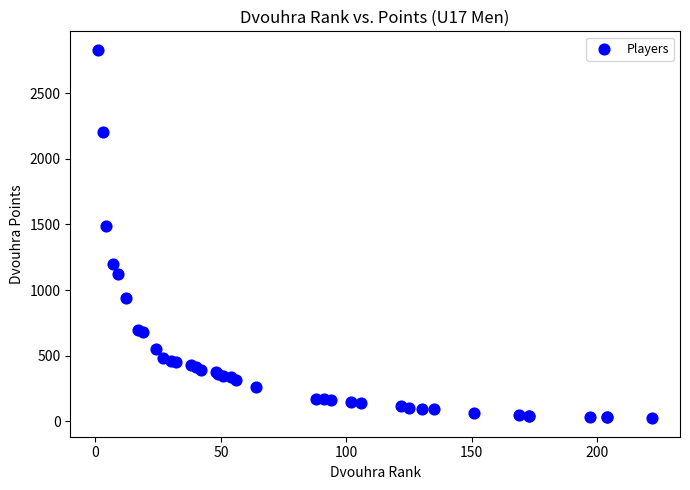

What Y value in the scatter plot is closest to 1427?

1486